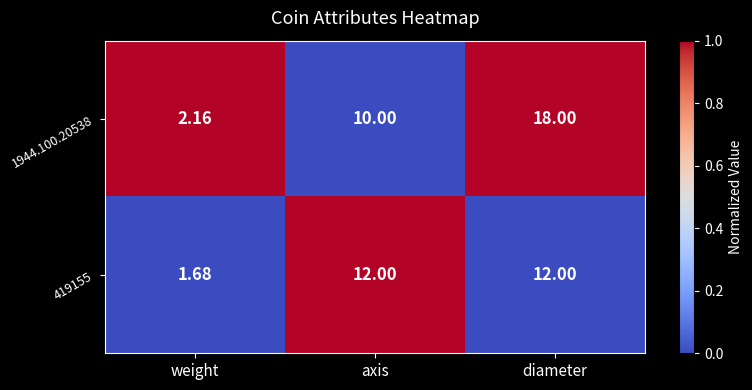

List the labels in order of 1944.100.20538 value, largest first.

diameter, axis, weight